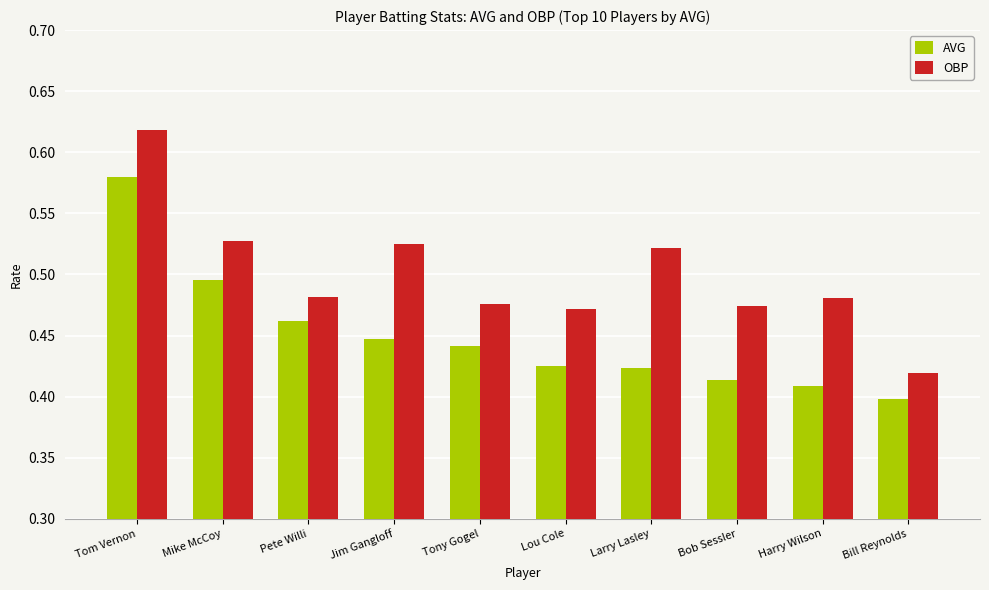

Is it true that AVG equals 0.2 at Lou Cole?

False